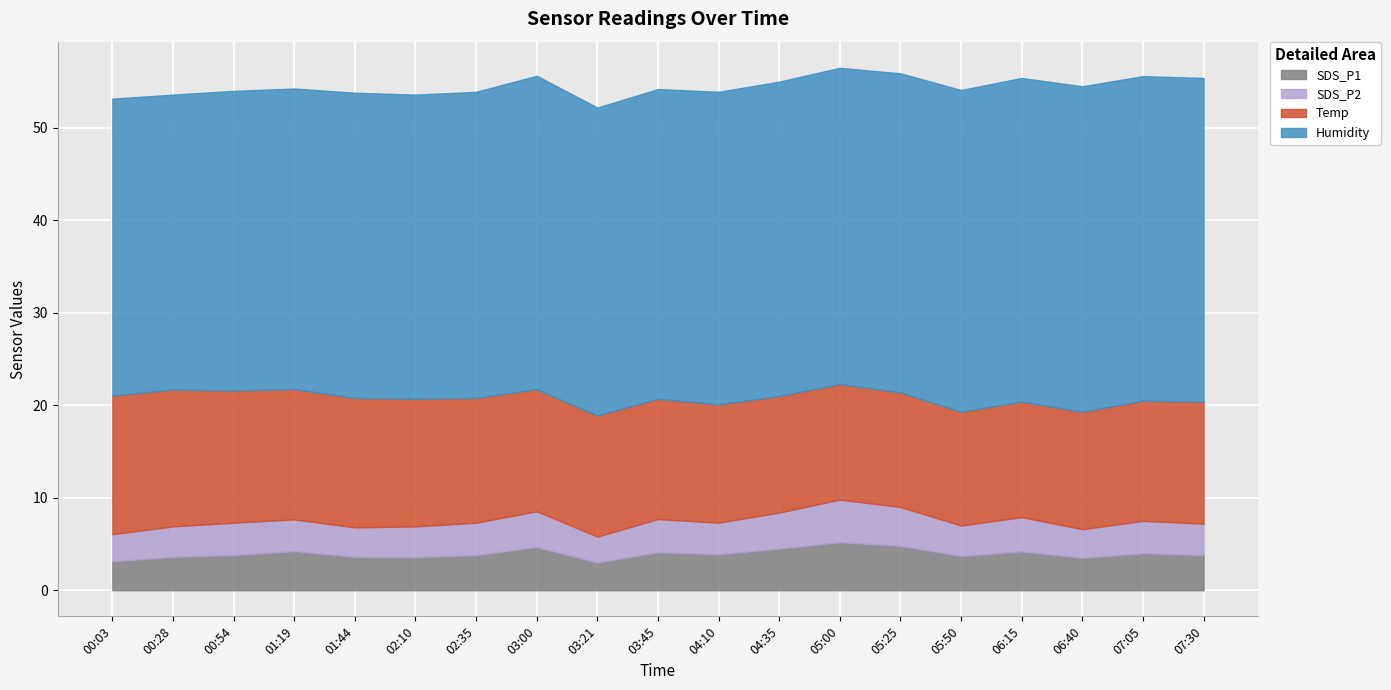

True or false: Humidity and SDS_P1 cross at least once.

False